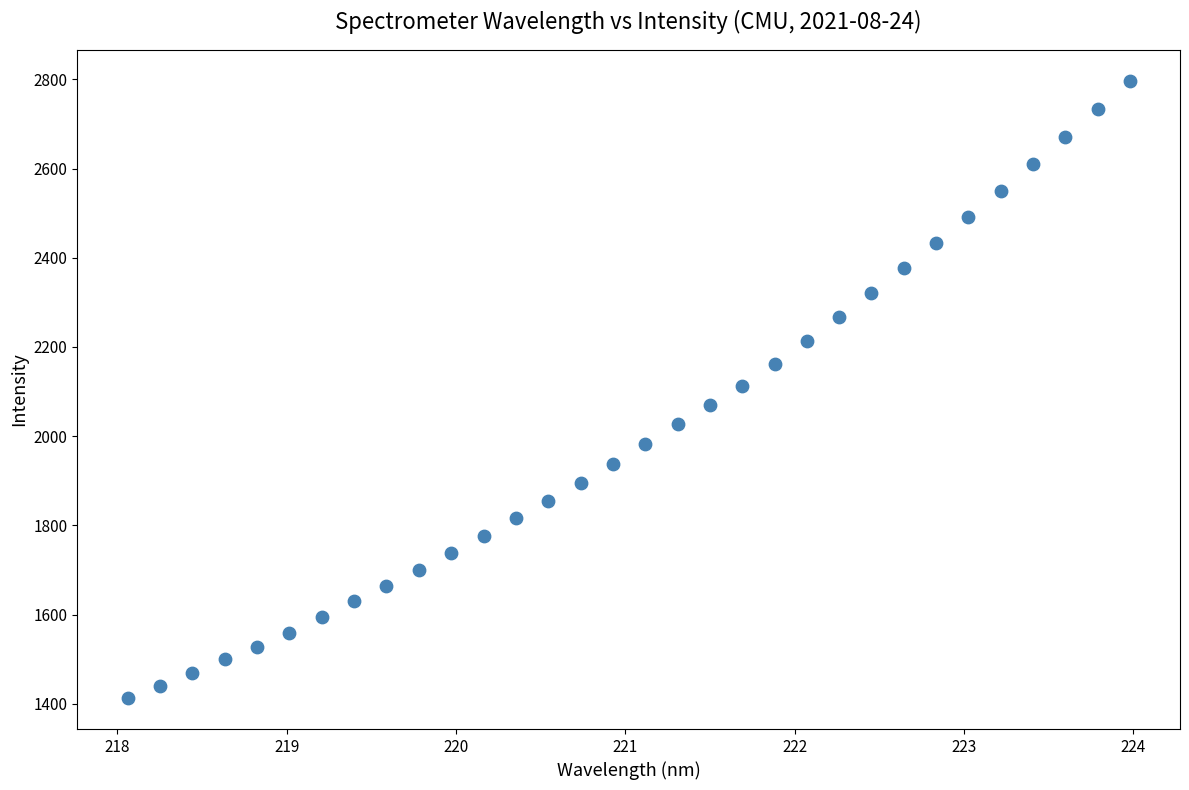

What is the range of X values (max minus min)?

5.9